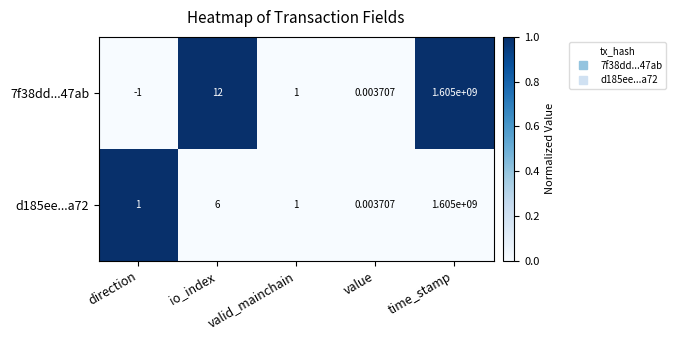

Is the value of d185ee...a72 at value greater than the value of 7f38dd...47ab at valid_mainchain?

No